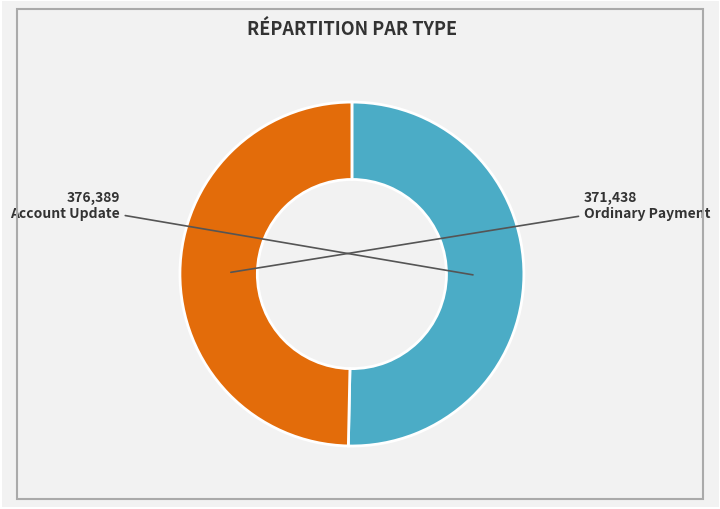

Does any single category account for the majority?

Yes